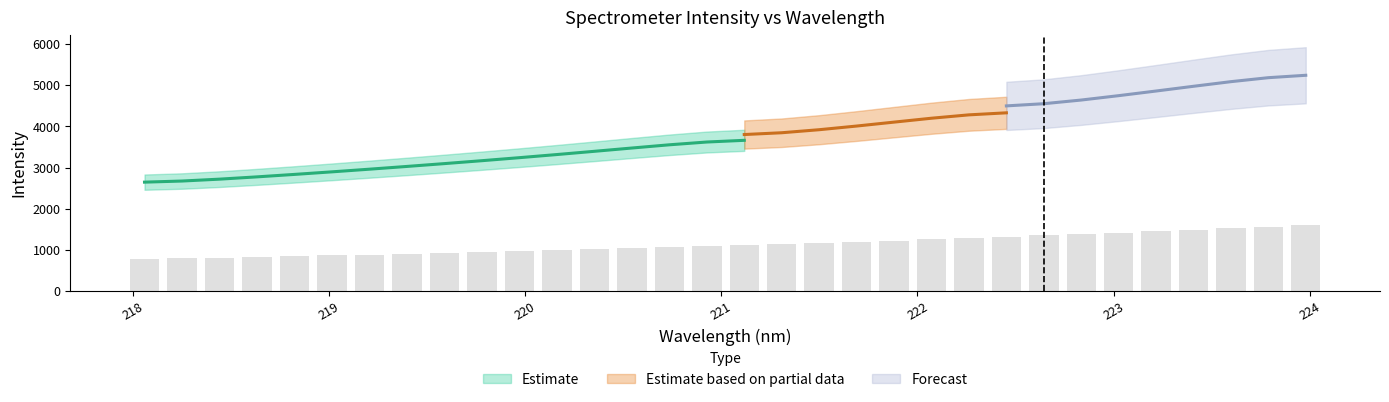

Is the value of Estimate at 218.2508 greater than the value of Forecast at 218.442?

No